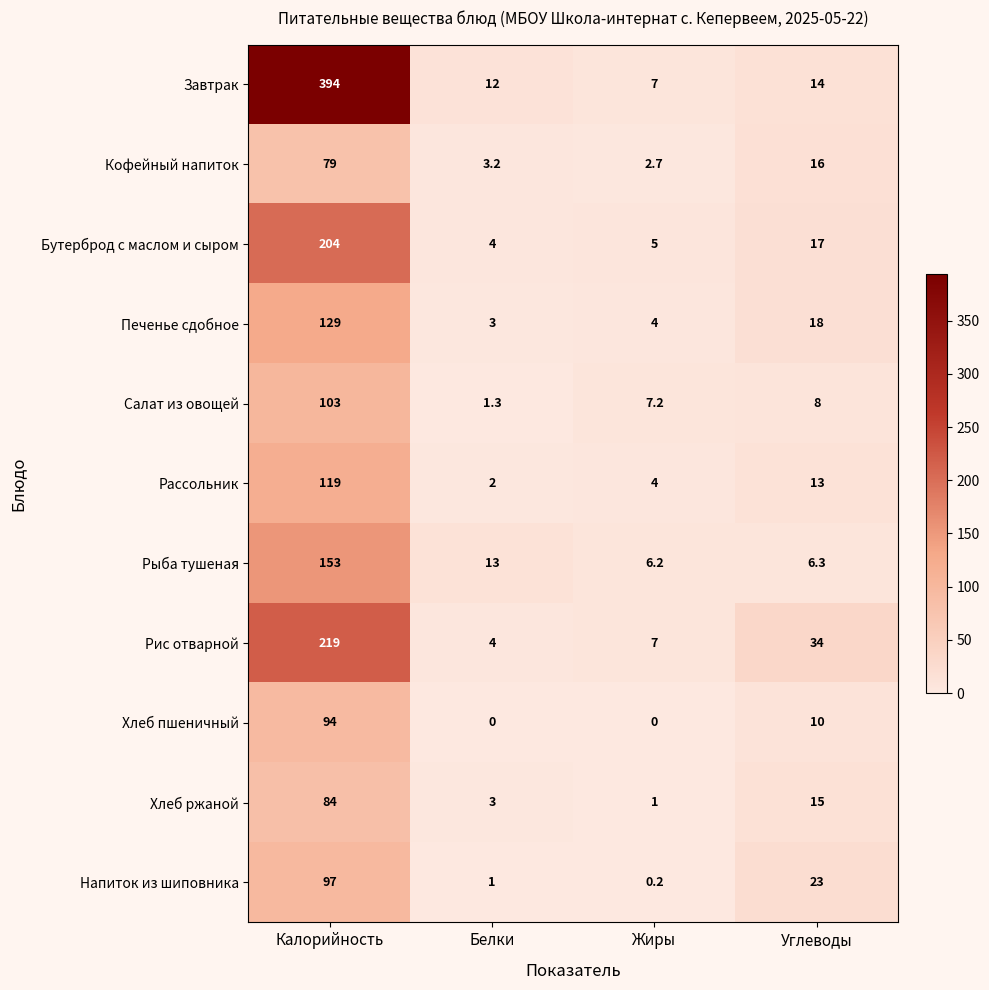

List the series in order of their peak value, highest first.

Завтрак, Рис отварной, Бутерброд с маслом и сыром, Рыба тушеная, Печенье сдобное, Рассольник, Салат из овощей, Напиток из шиповника, Хлеб пшеничный, Хлеб ржаной, Кофейный напиток